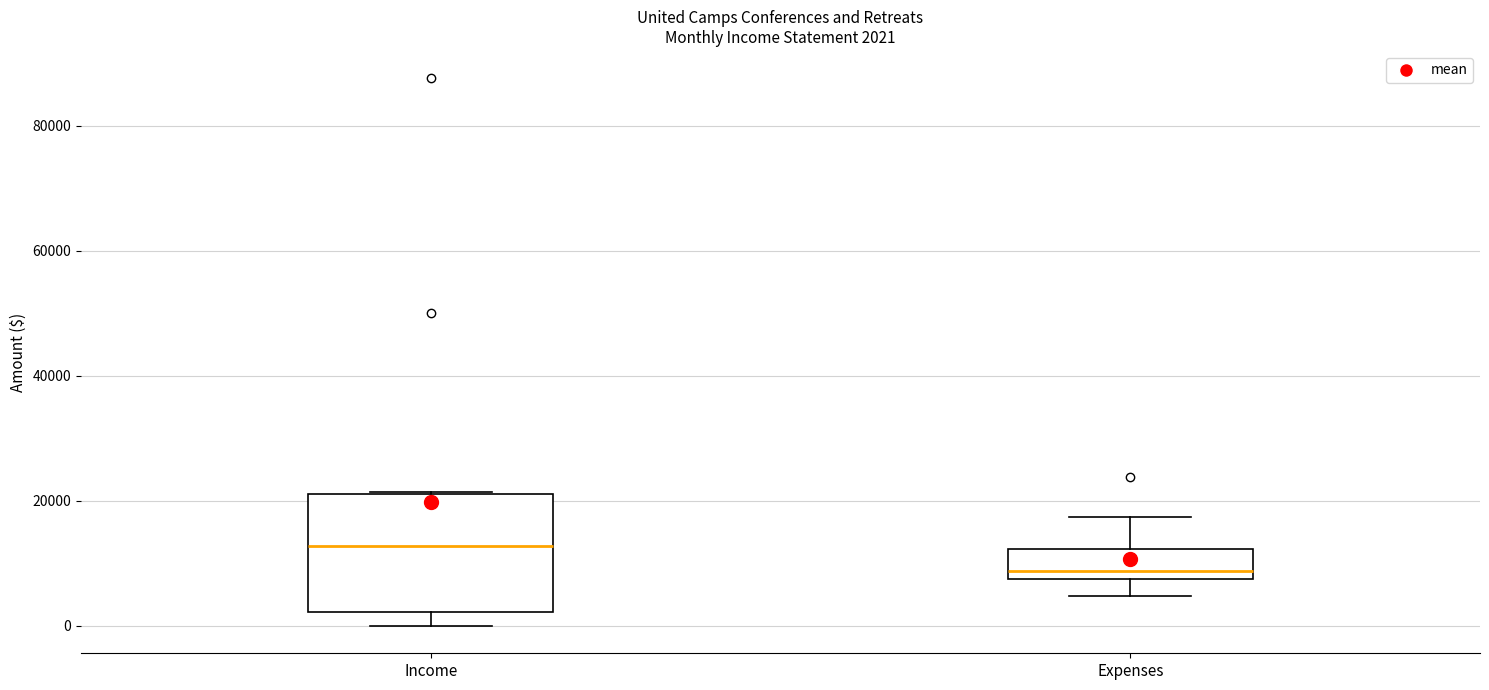

Which box is the tallest, from its lower edge to its upper edge?

Income